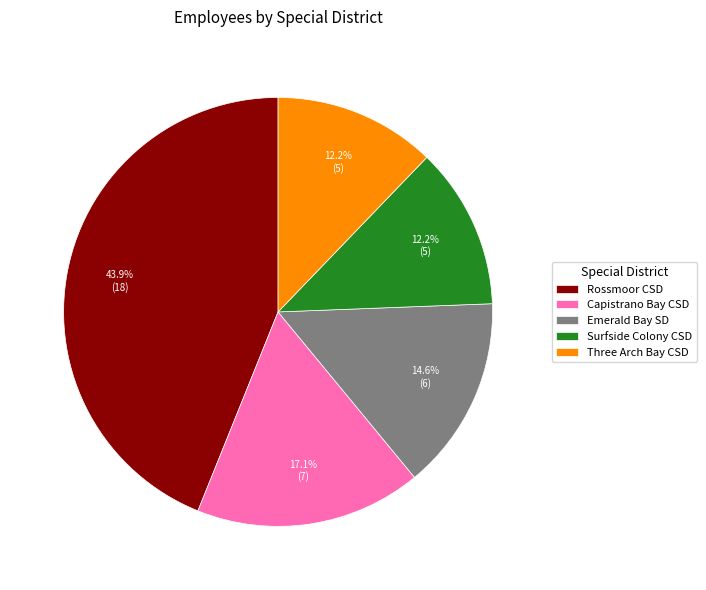

Count the number of slices in the pie.

5